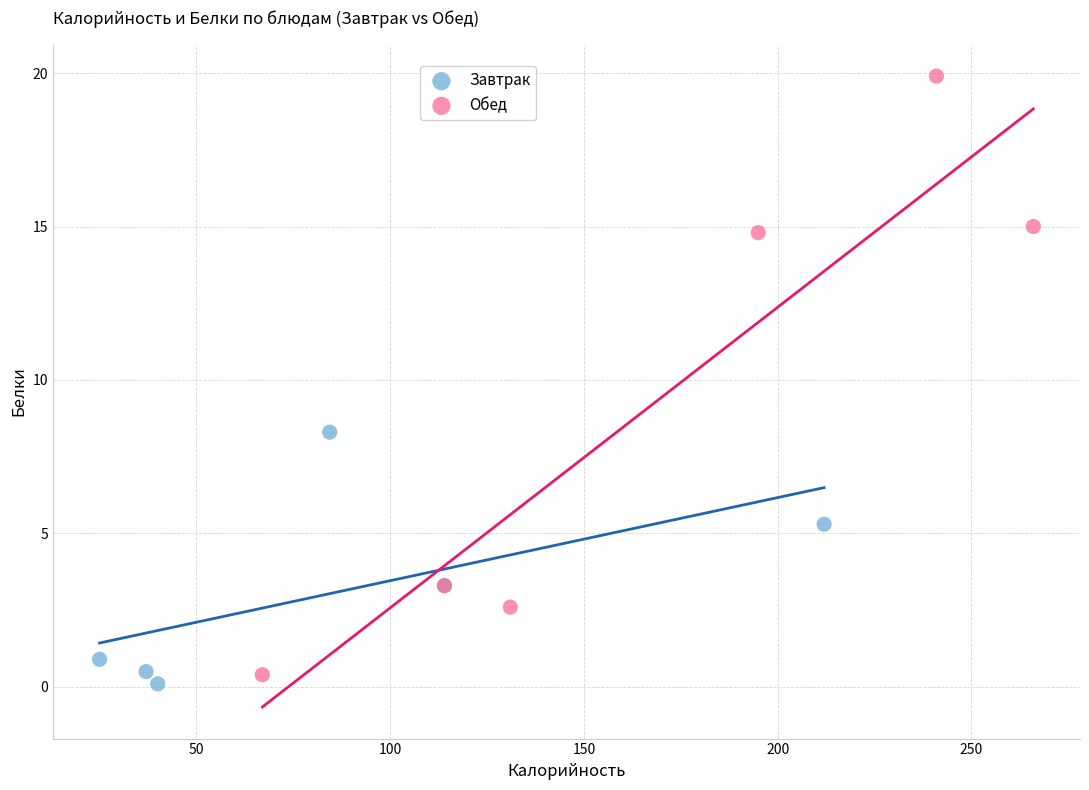

Which series has the largest Y range (max minus min)?

Обед